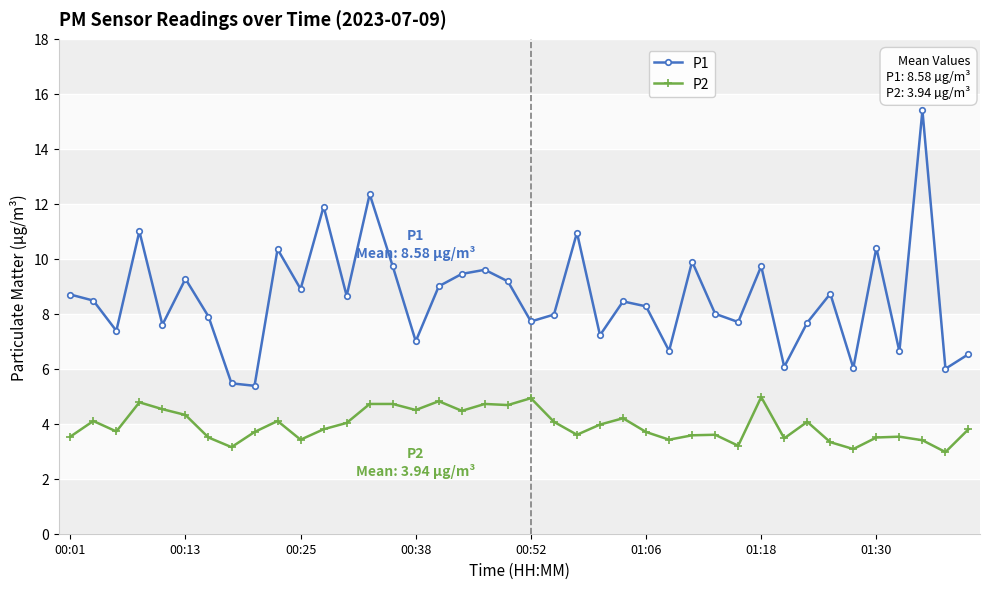

True or false: P1 and P2 cross at least once.

False